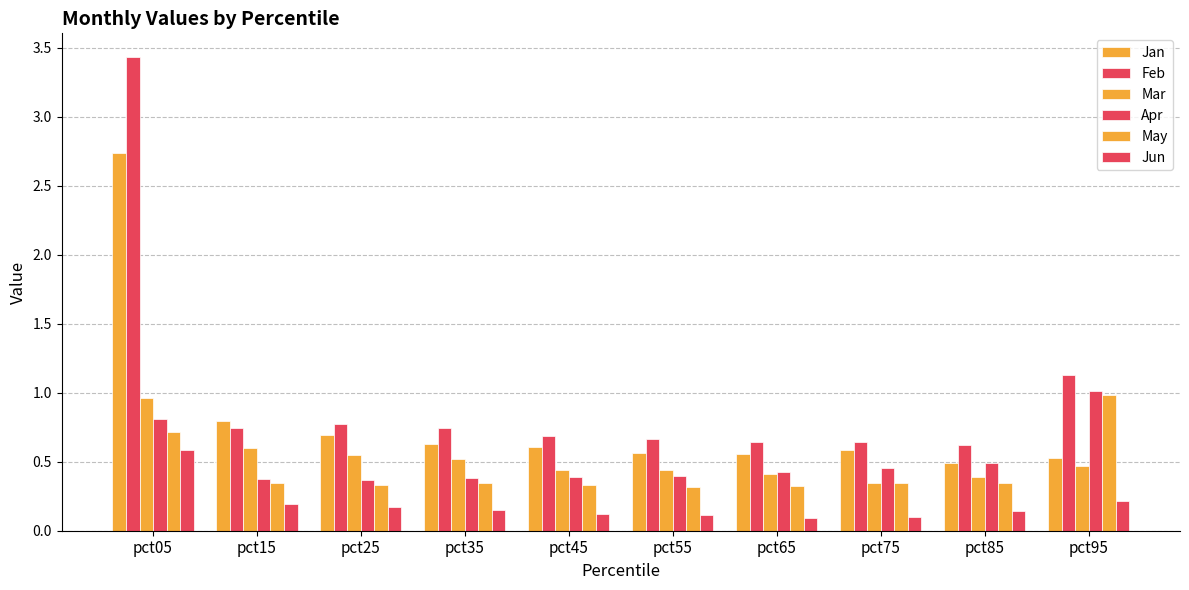

Does the chart contain stacked bars?

No